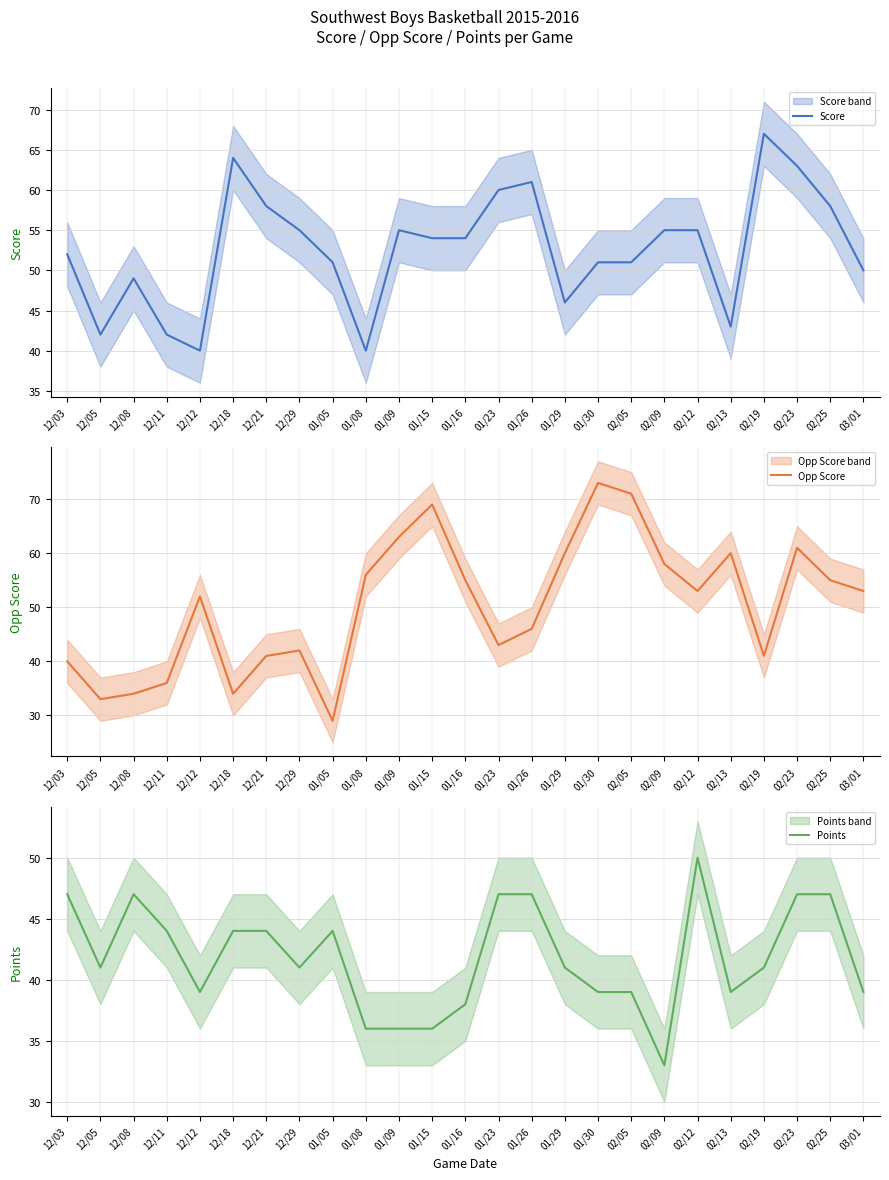

At 03/01, list the series in order from largest to smallest.

Opp Score, Score, Points